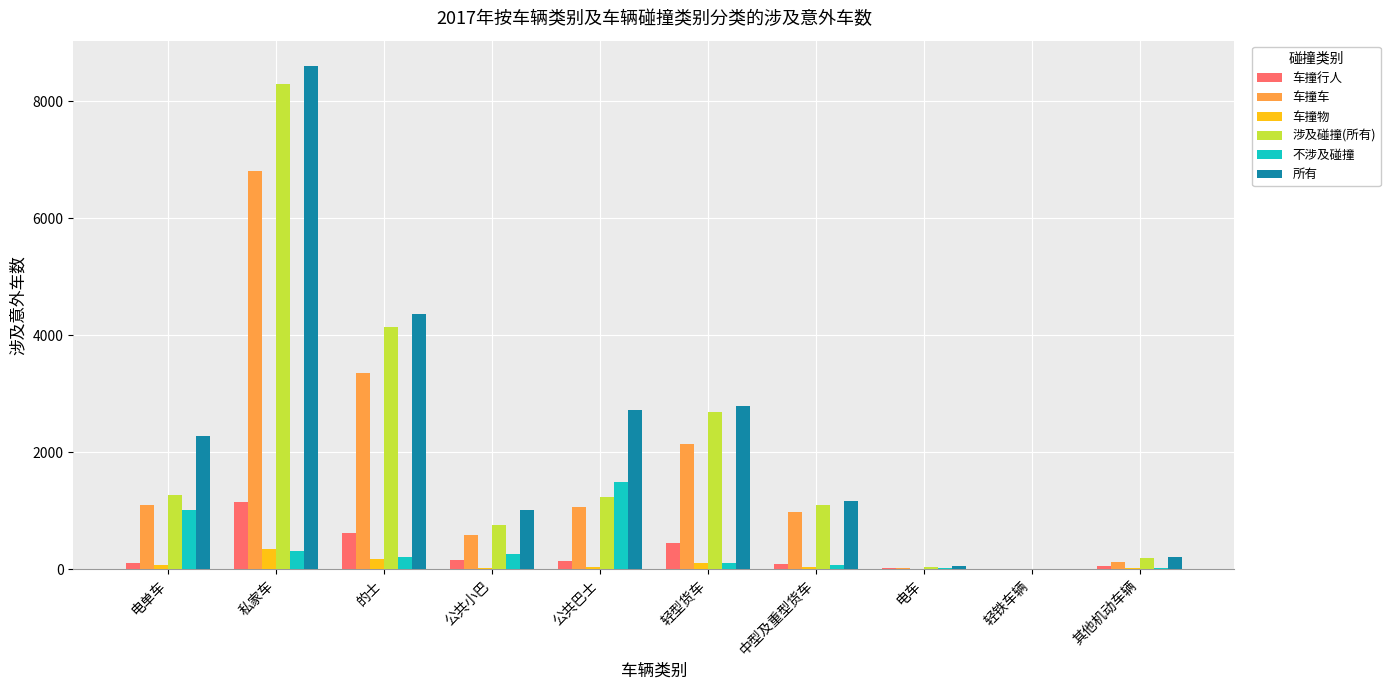

What is the maximum value for 车撞行人?

1149